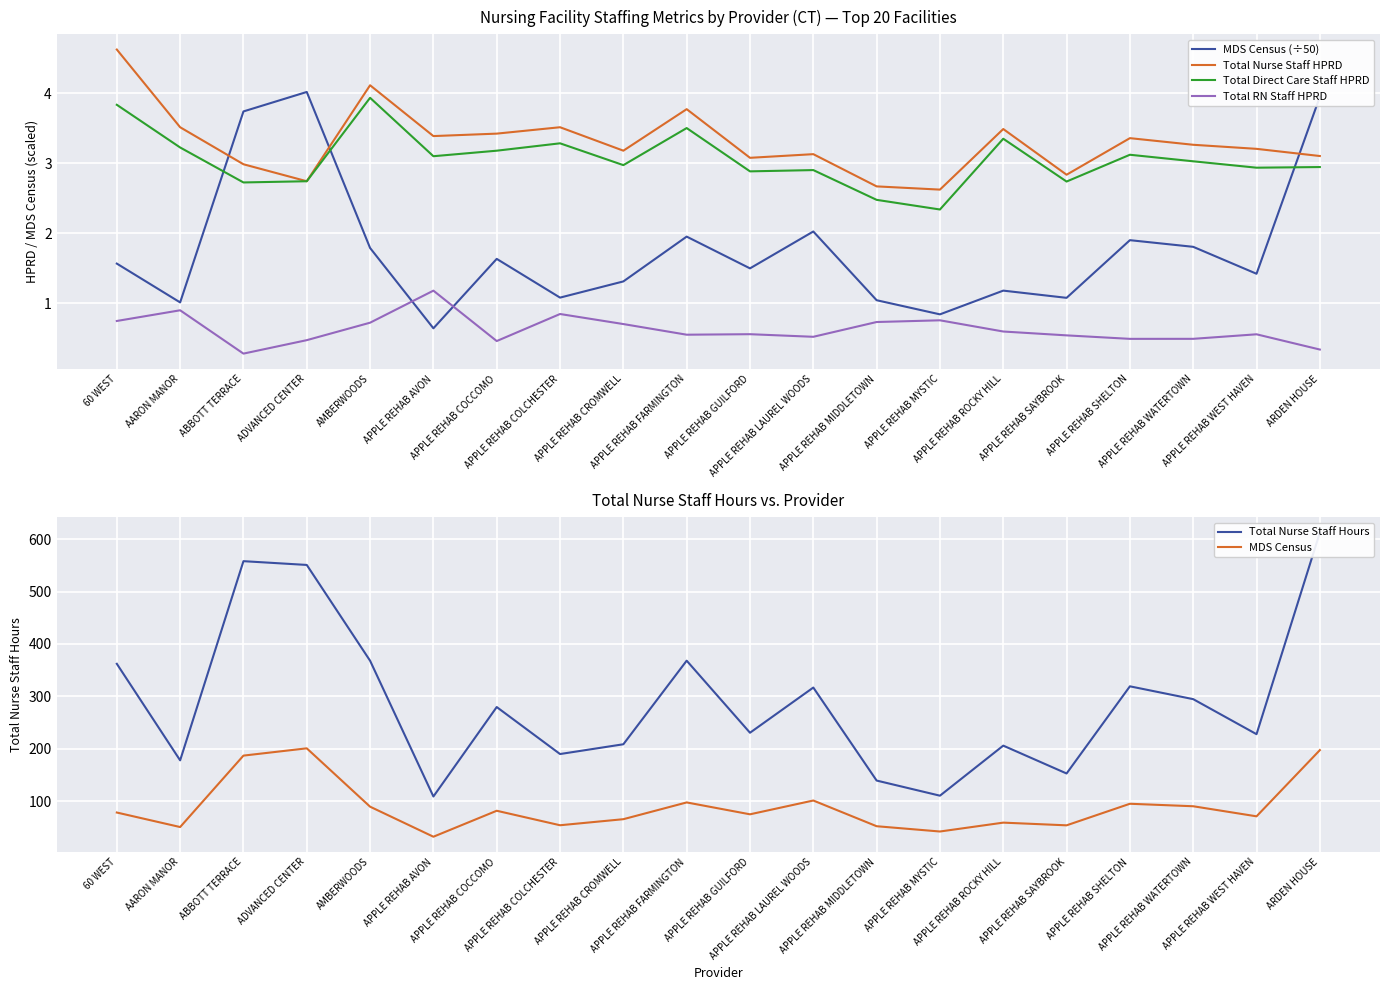

What are all the series names shown in the legend?

MDS Census (÷50), Total Nurse Staff HPRD, Total Direct Care Staff HPRD, Total RN Staff HPRD, Total Nurse Staff Hours, MDS Census